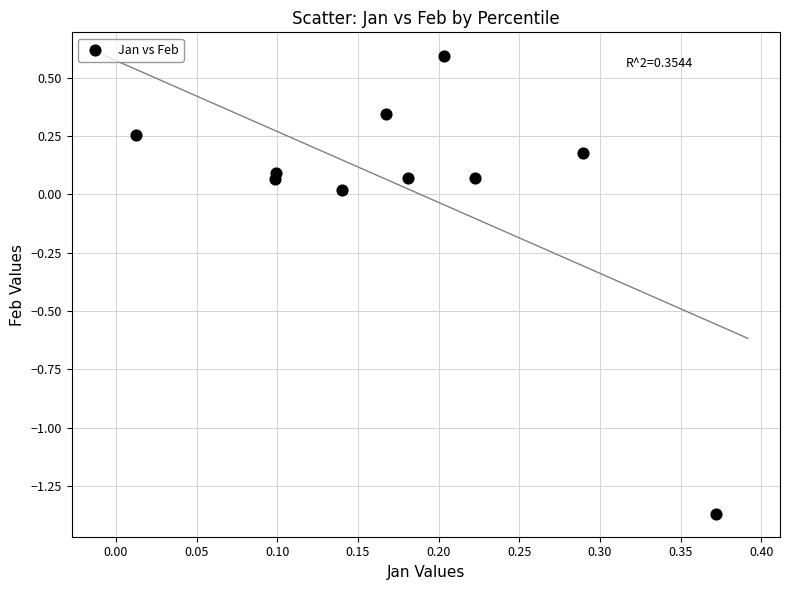

What is the range of X values (max minus min)?

0.4